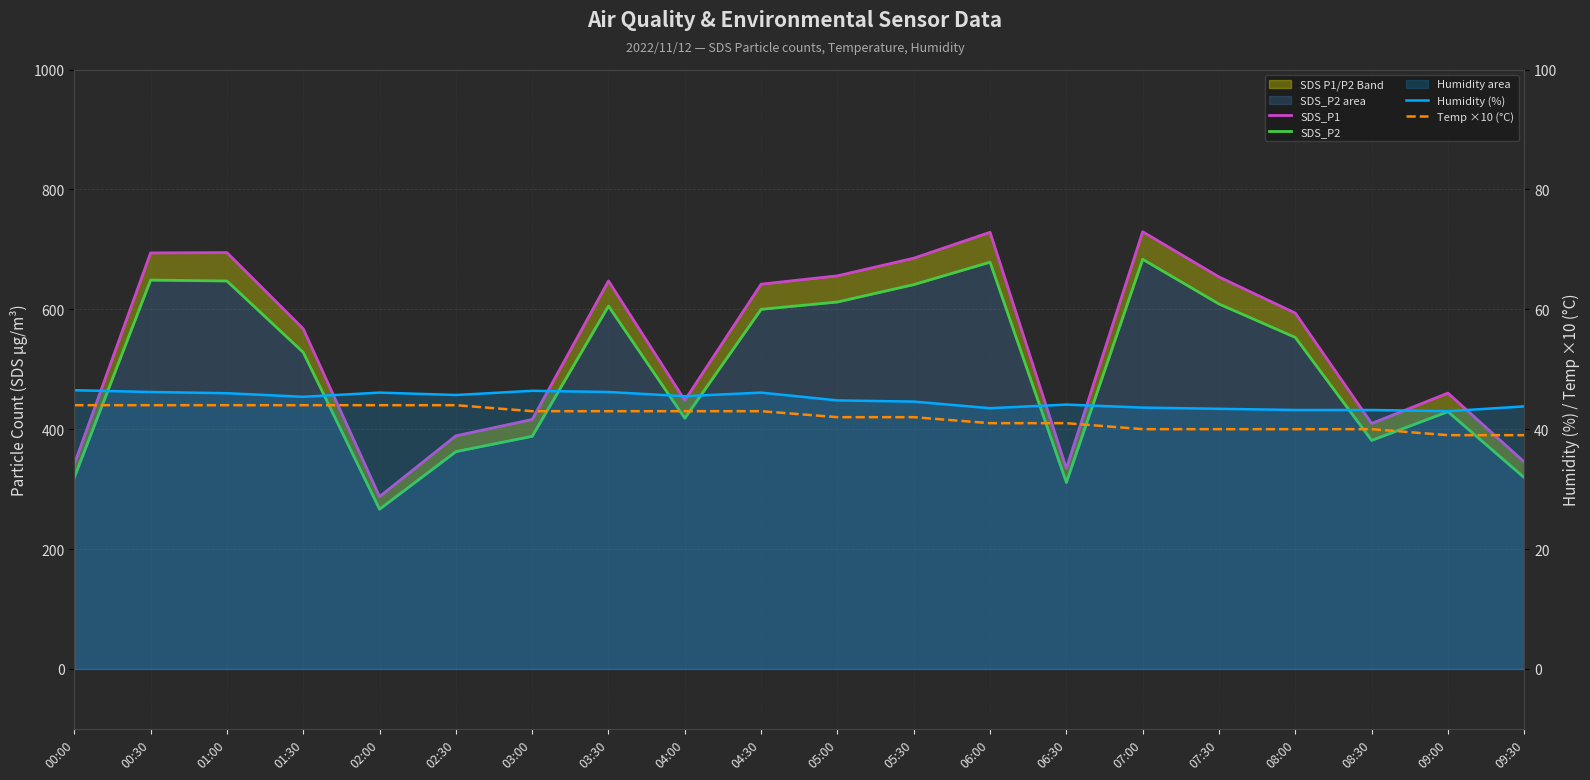

At which label does SDS_P2 first exceed 553?

00:30